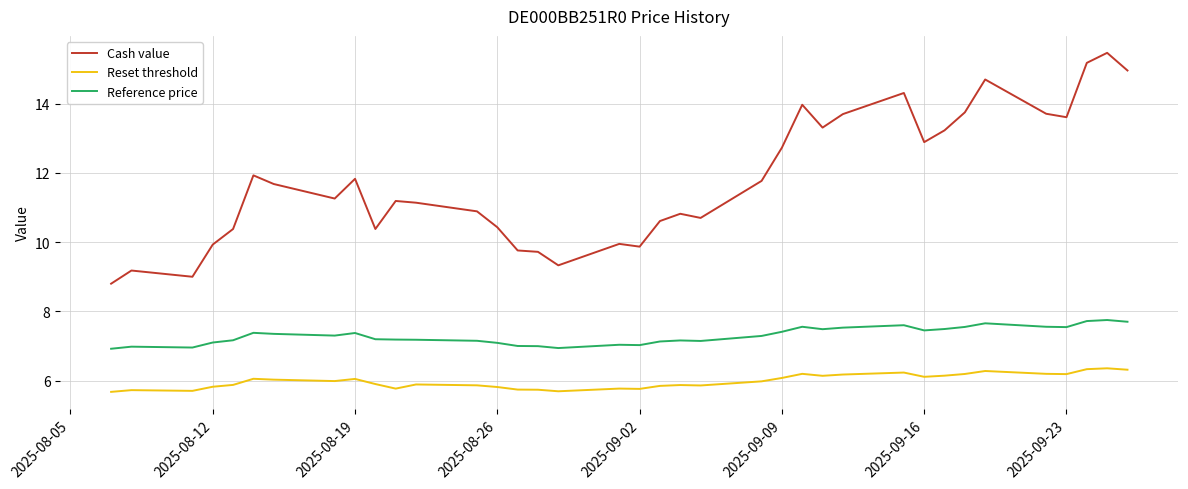

True or false: Reset threshold and Reference price cross at least once.

False